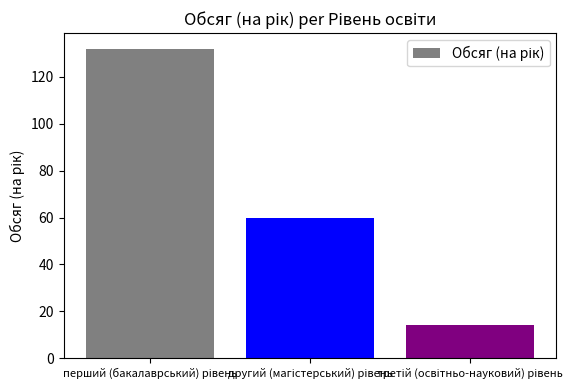

What is the value of the 3rd bar from the left?

14